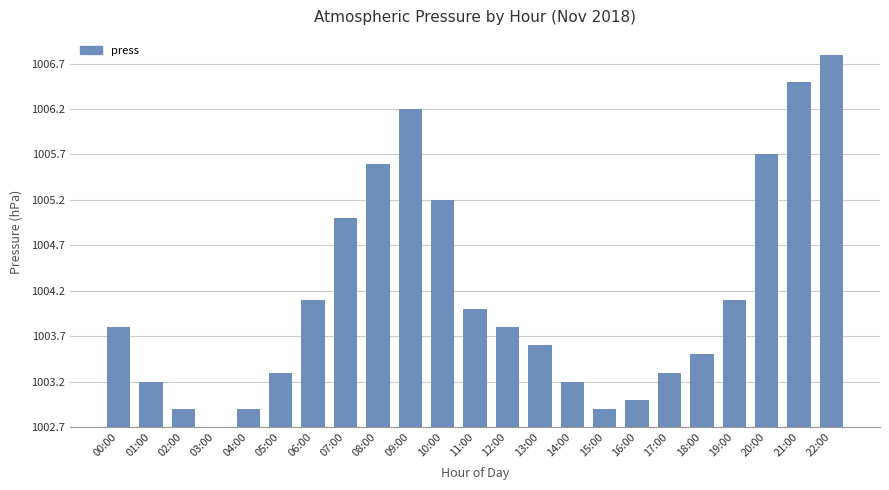

List the labels in order of value, largest first.

22:00, 21:00, 09:00, 20:00, 08:00, 10:00, 07:00, 06:00, 19:00, 11:00, 00:00, 12:00, 13:00, 18:00, 05:00, 17:00, 01:00, 14:00, 16:00, 02:00, 04:00, 15:00, 03:00